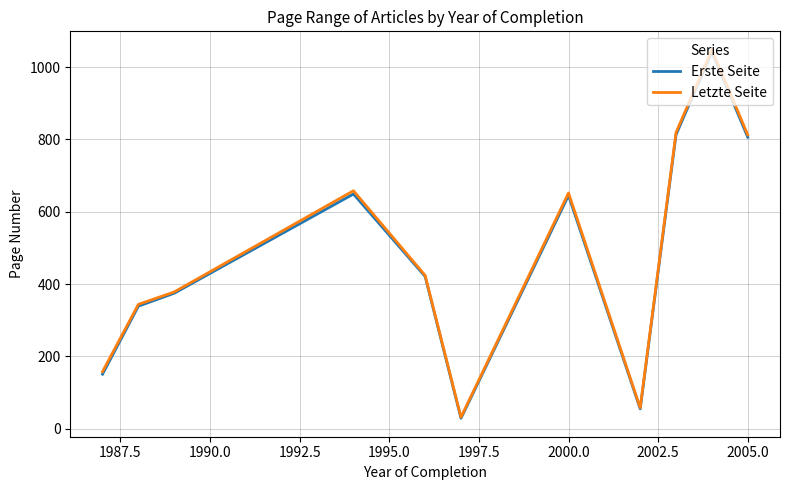

Which series has the widest spread of values?

Letzte Seite